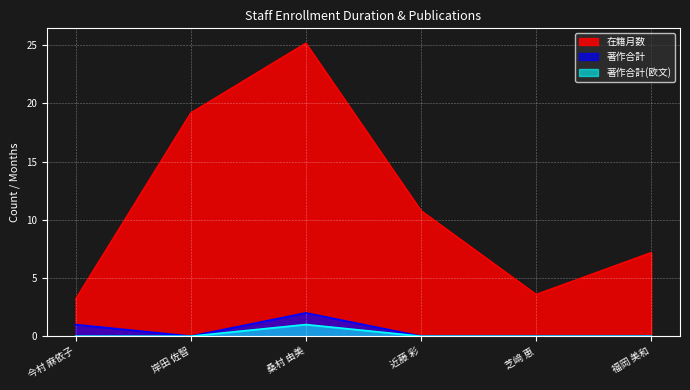

What is the difference between the maximum and second lowest values in the 著作合計 series?

2.0